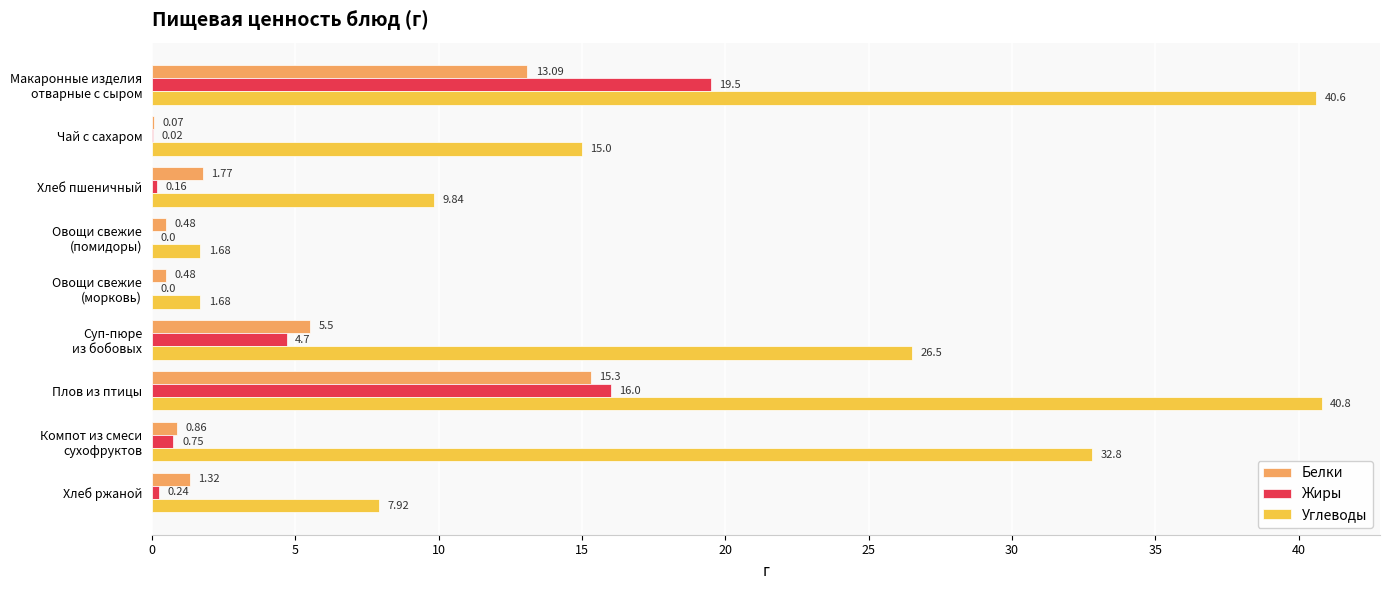

How many positive values does the Жиры series have?

7